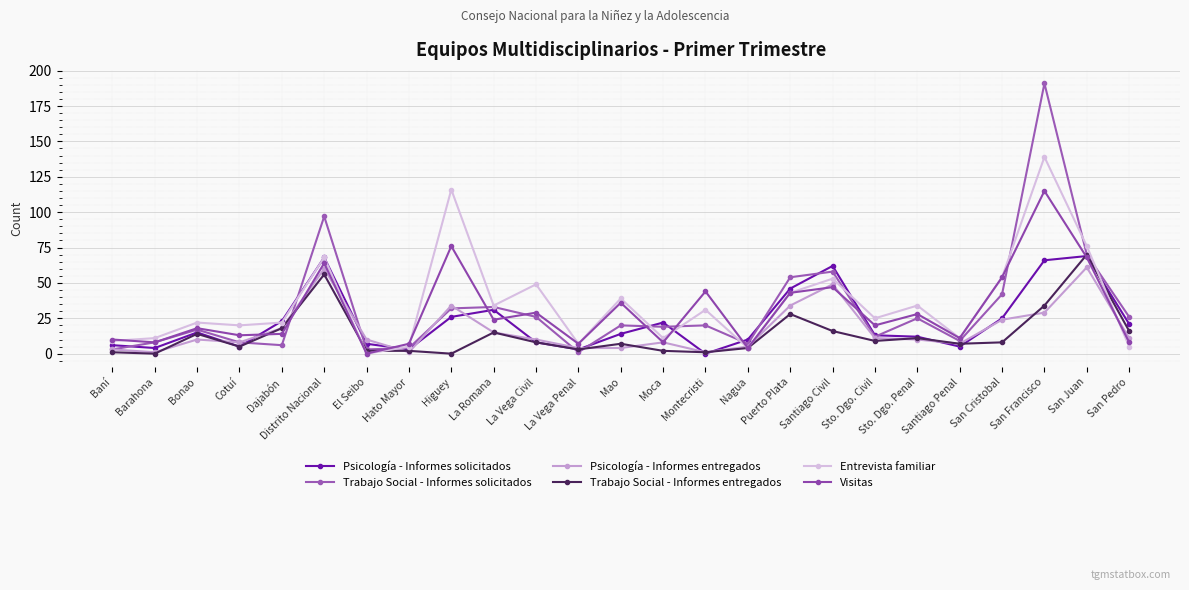

What is the maximum value shown in the chart?

191